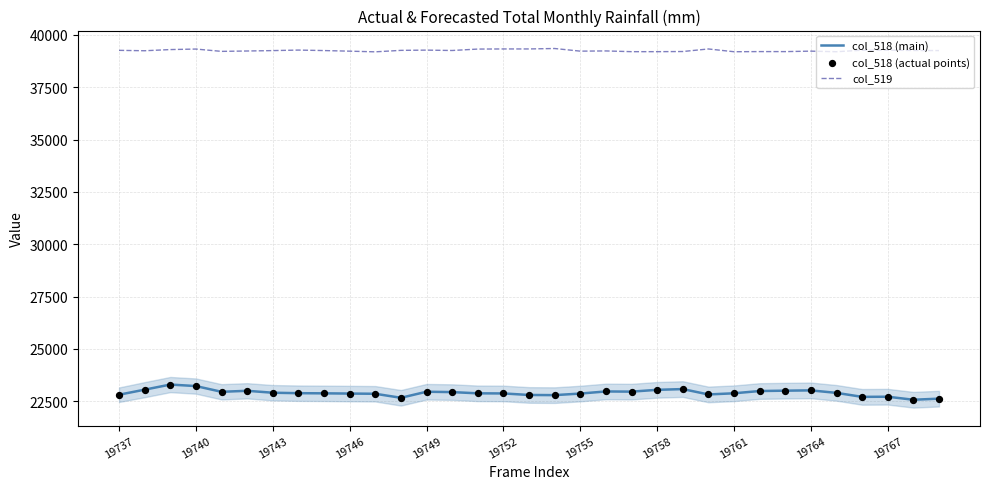

What is the lowest value of the col_519 series?

39194